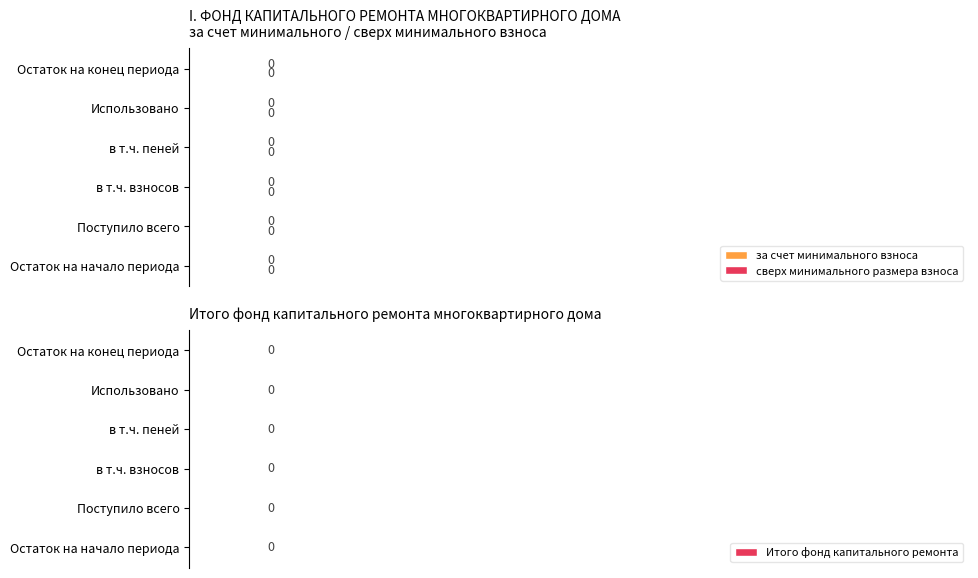

Which series has the widest spread of values?

за счет минимального взноса